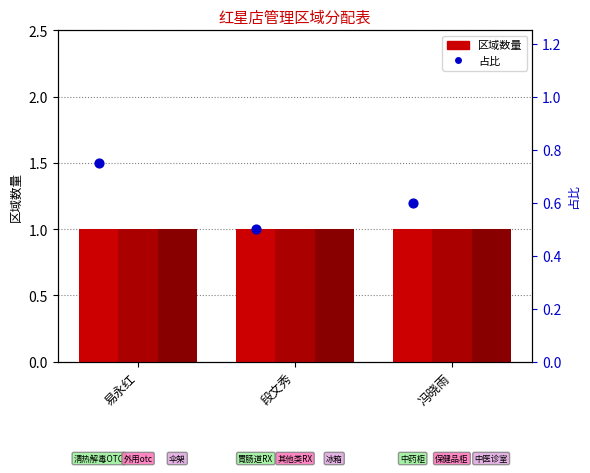

At how many categories does at least one series exceed 0?

3